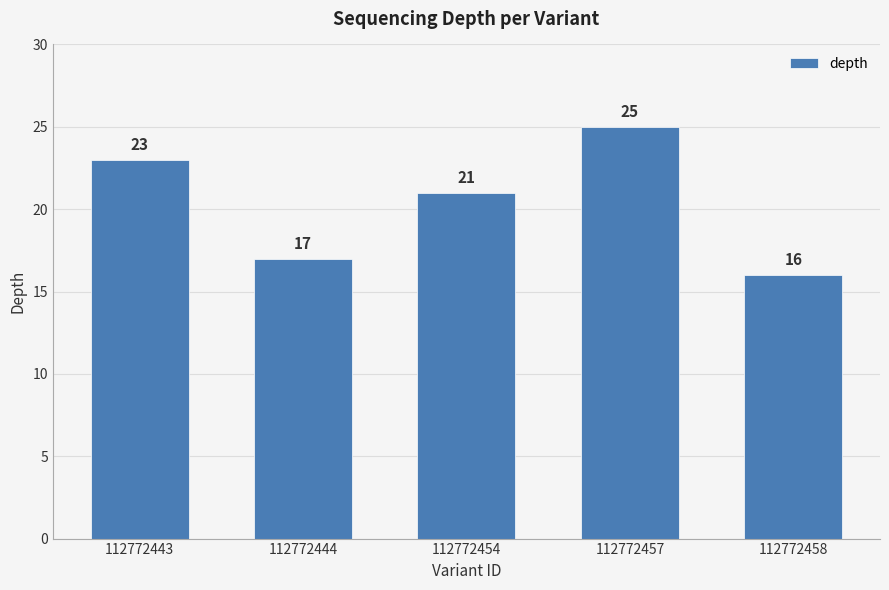

What is the value of the 5th bar from the left?

16